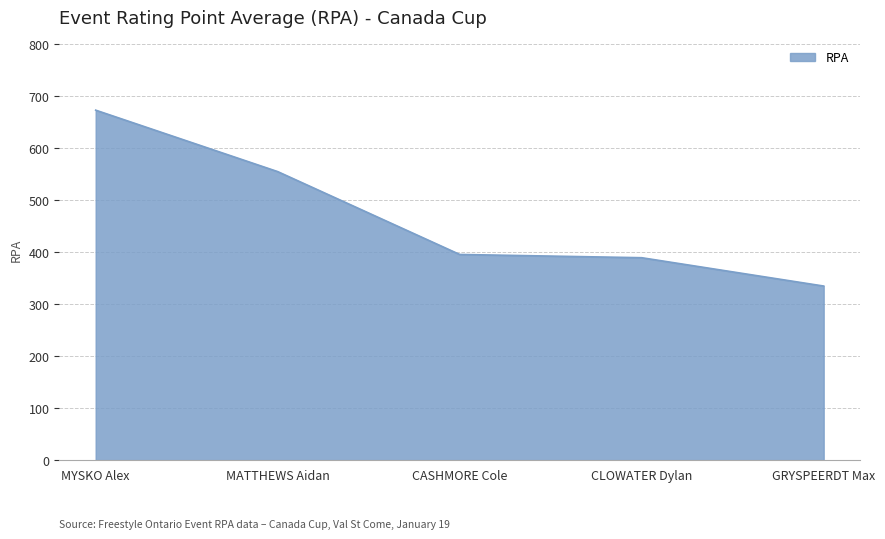

The chart shows a value of 395.8 at CASHMORE Cole. True or false?

True